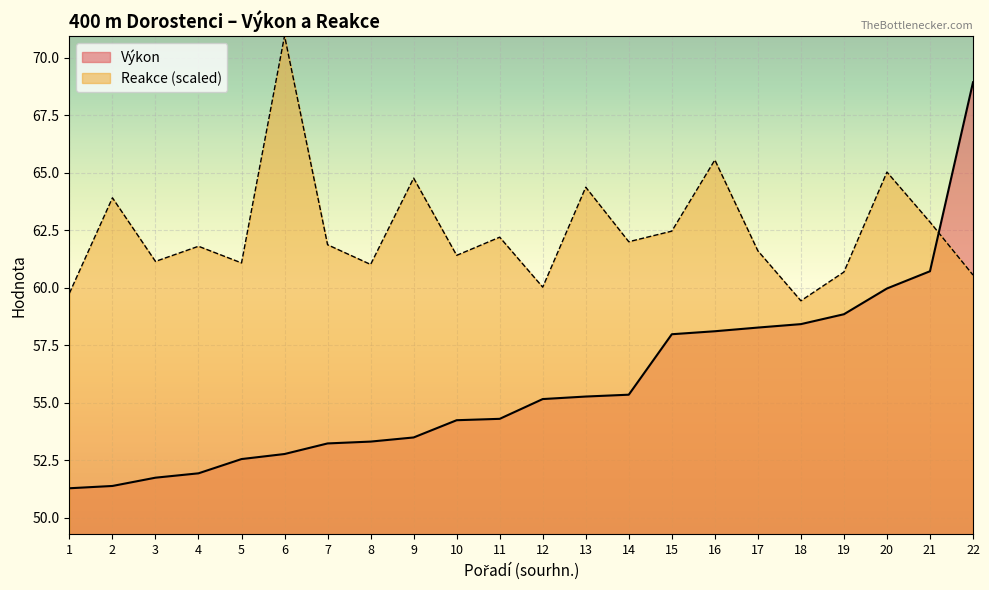

The Reakce series shows 100.3 at 18. True or false?

False